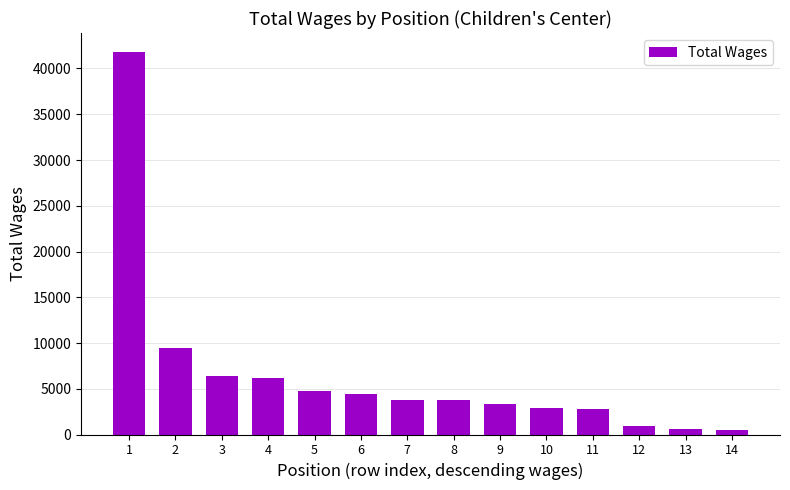

What is the greatest value displayed?

41788